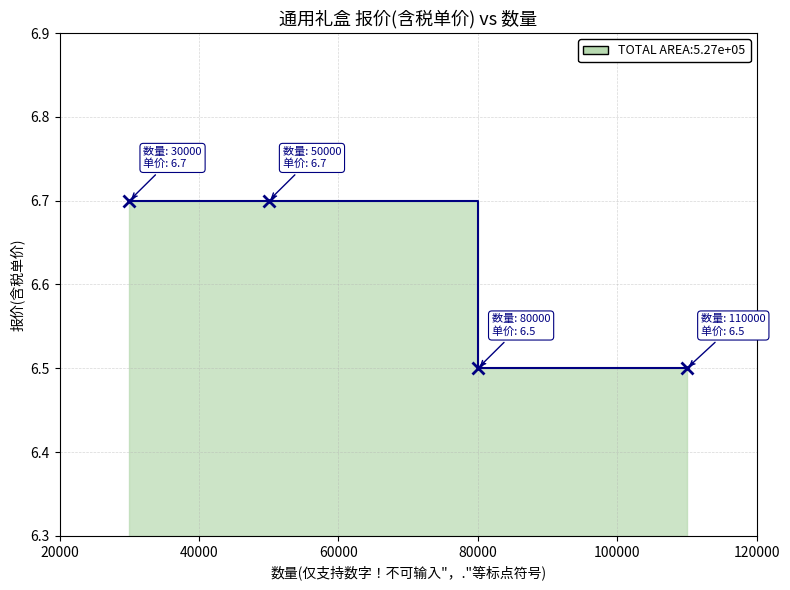

What is the ratio of the value at 110000 to the value at 50000?

1.0